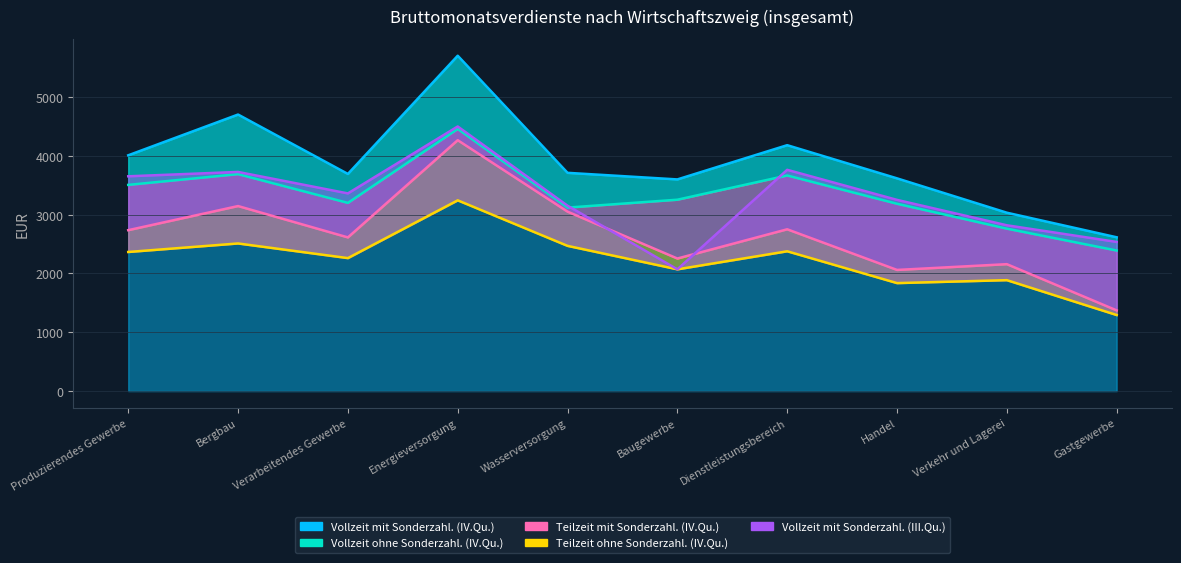

Which series has the widest spread of values?

Vollzeit mit Sonderzahl. (IV.Qu.)